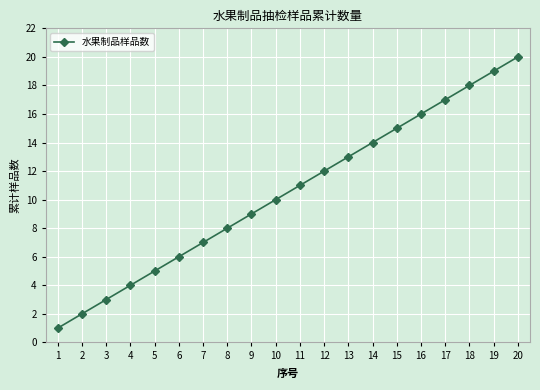

List the labels in order of value, smallest first.

1, 2, 3, 4, 5, 6, 7, 8, 9, 10, 11, 12, 13, 14, 15, 16, 17, 18, 19, 20